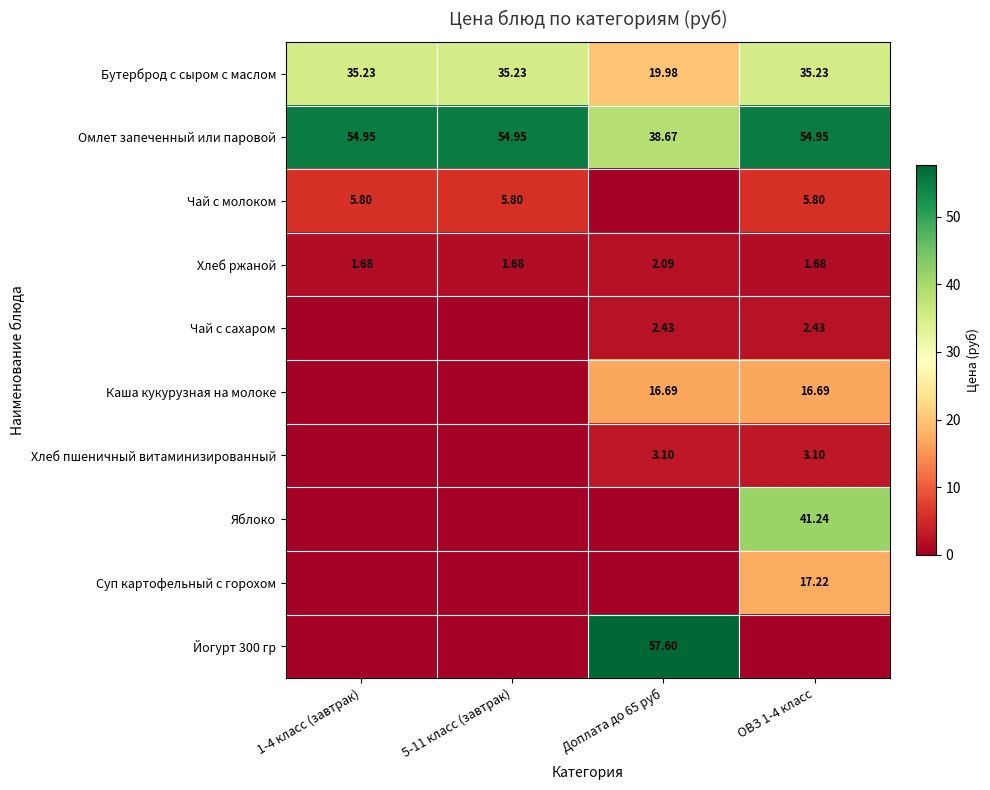

How many values in the Бутерброд с сыром с маслом series are below 35?

1